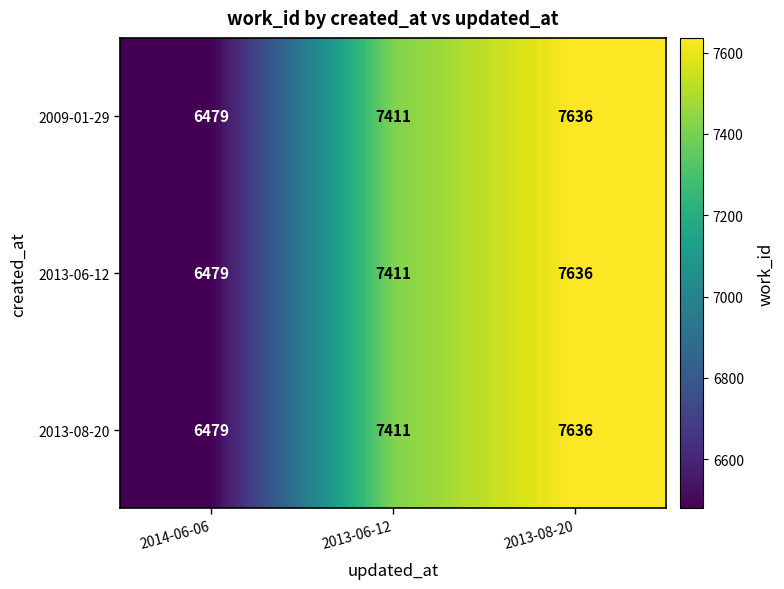

What is the maximum value shown in the chart?

7636